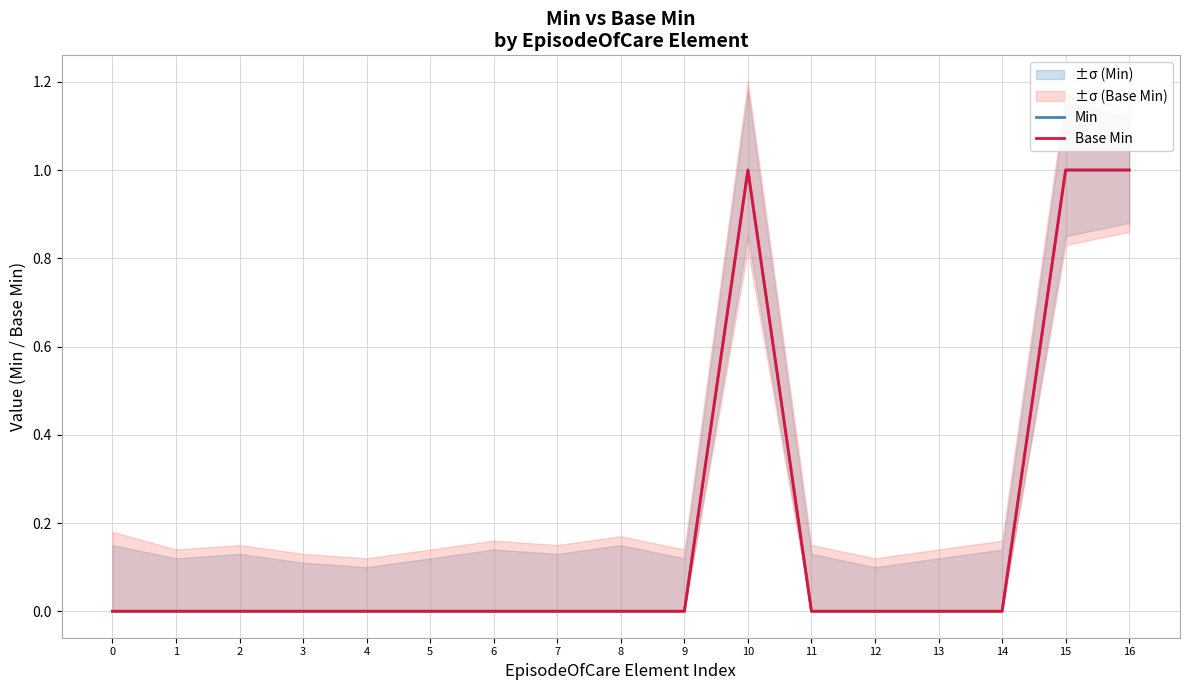

How many categories are shown in the chart?

17